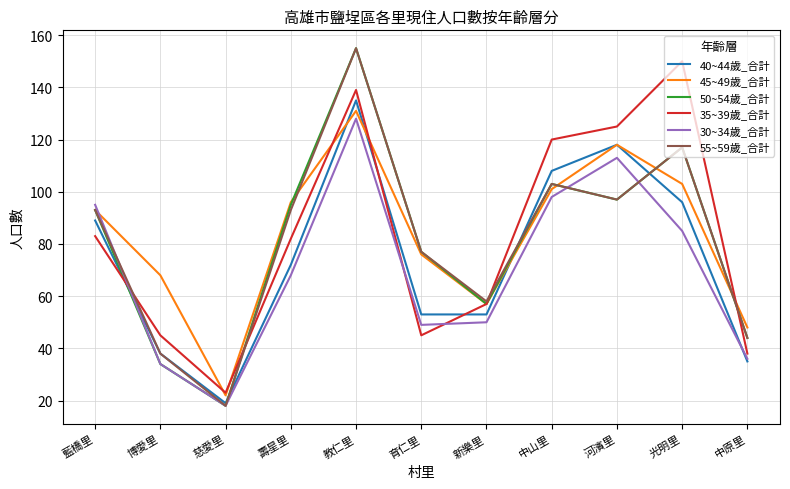

What is the difference between the highest and lowest values at 河濱里?

28